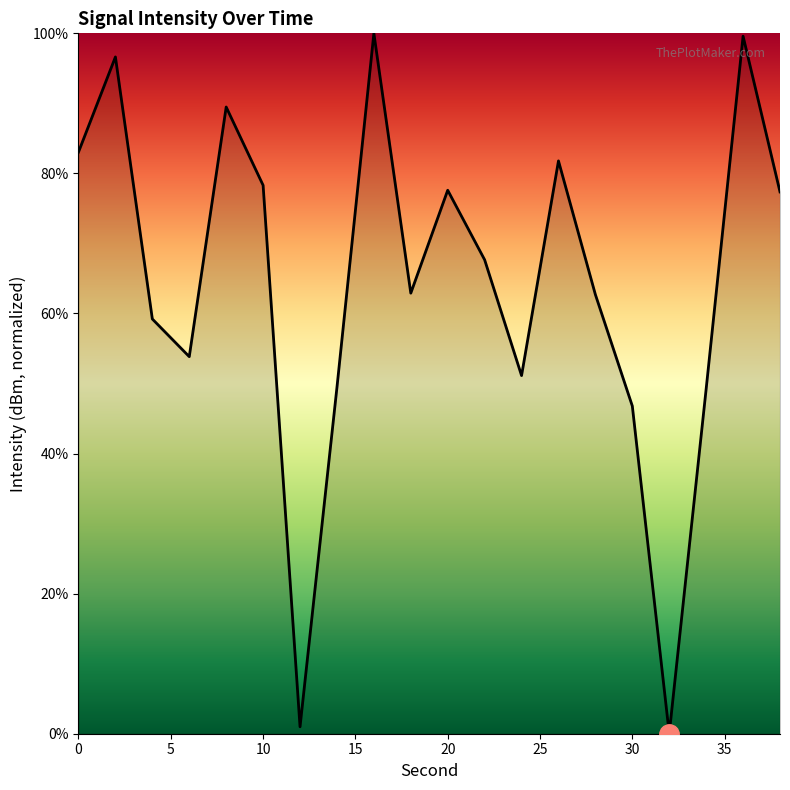

What is the maximum value shown in the chart?

100.0